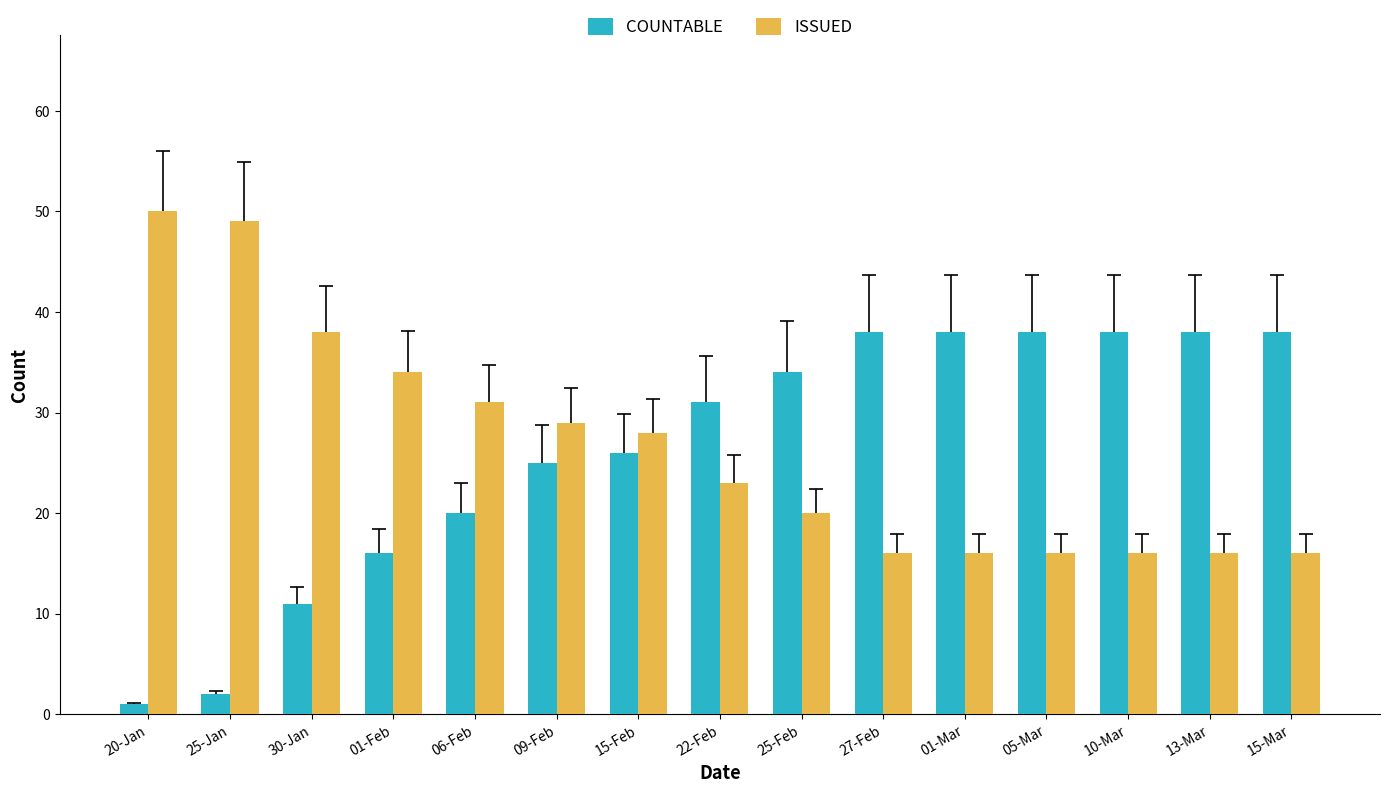

The COUNTABLE series shows 25 at 09-Feb. True or false?

True